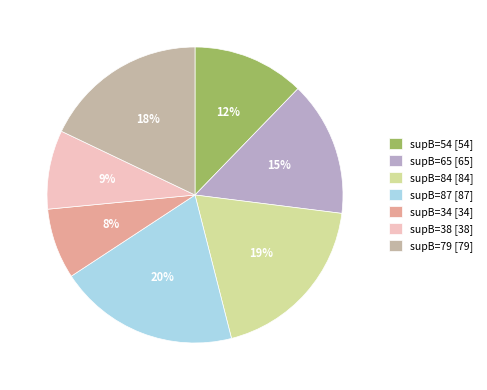

Does any single category account for the majority?

No